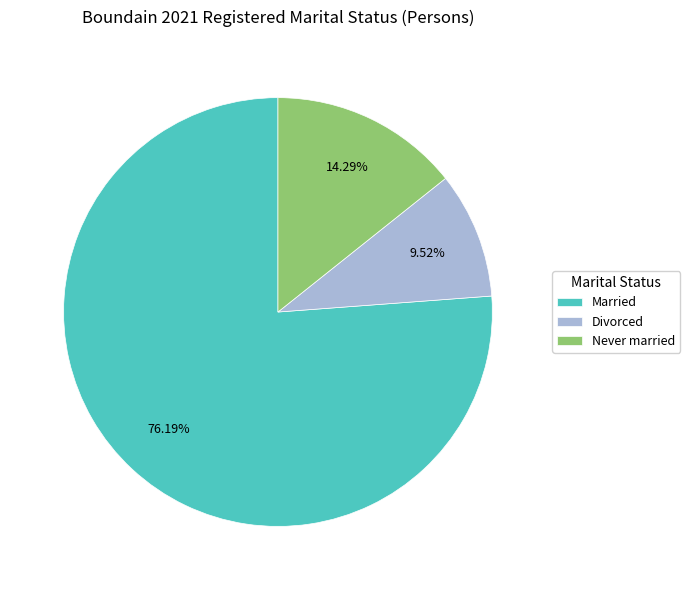

Which has a higher value, Married or Divorced?

Married